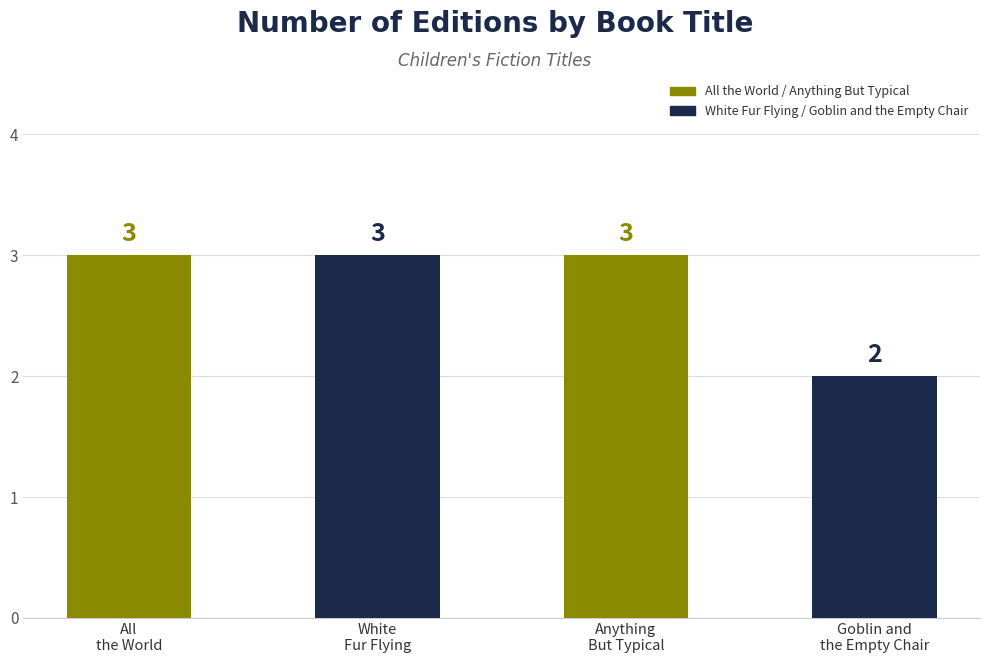

What is the average value?

3